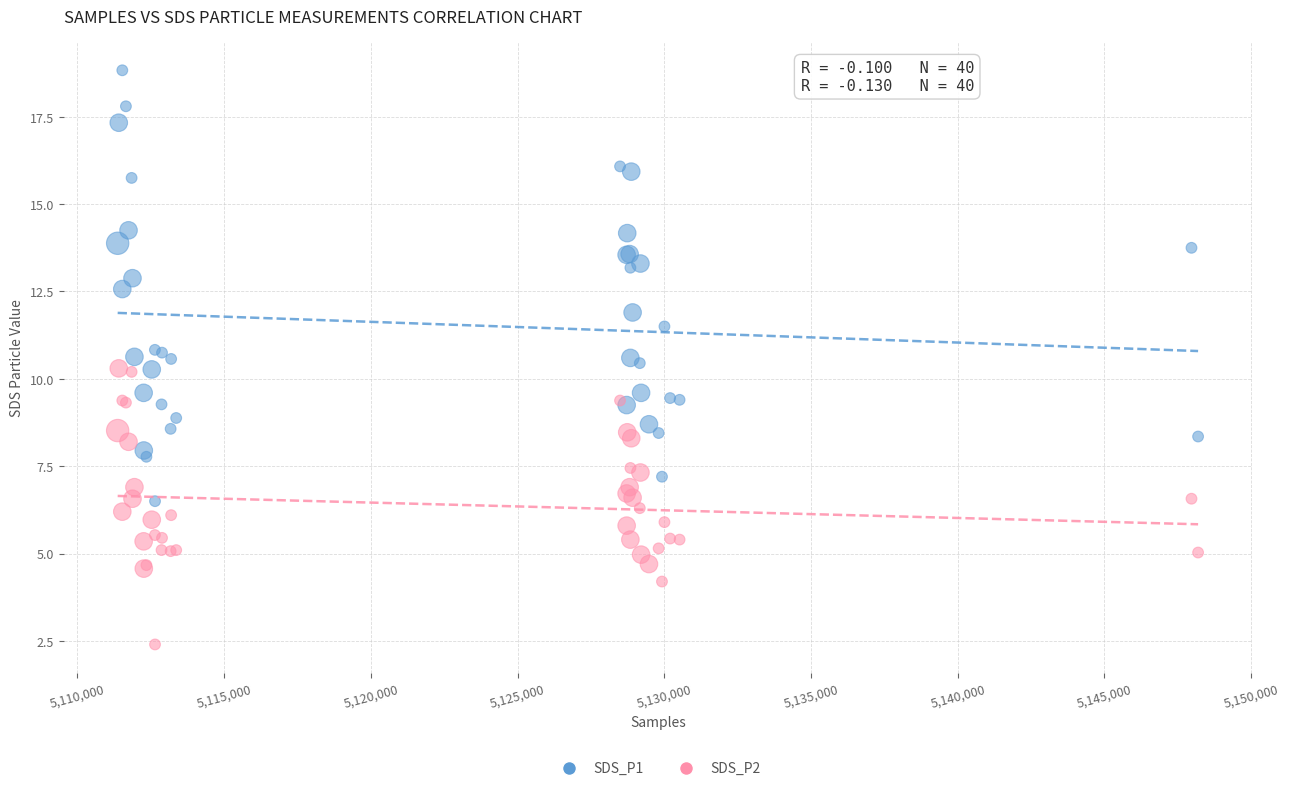

Which series has the largest Y range (max minus min)?

SDS_P1